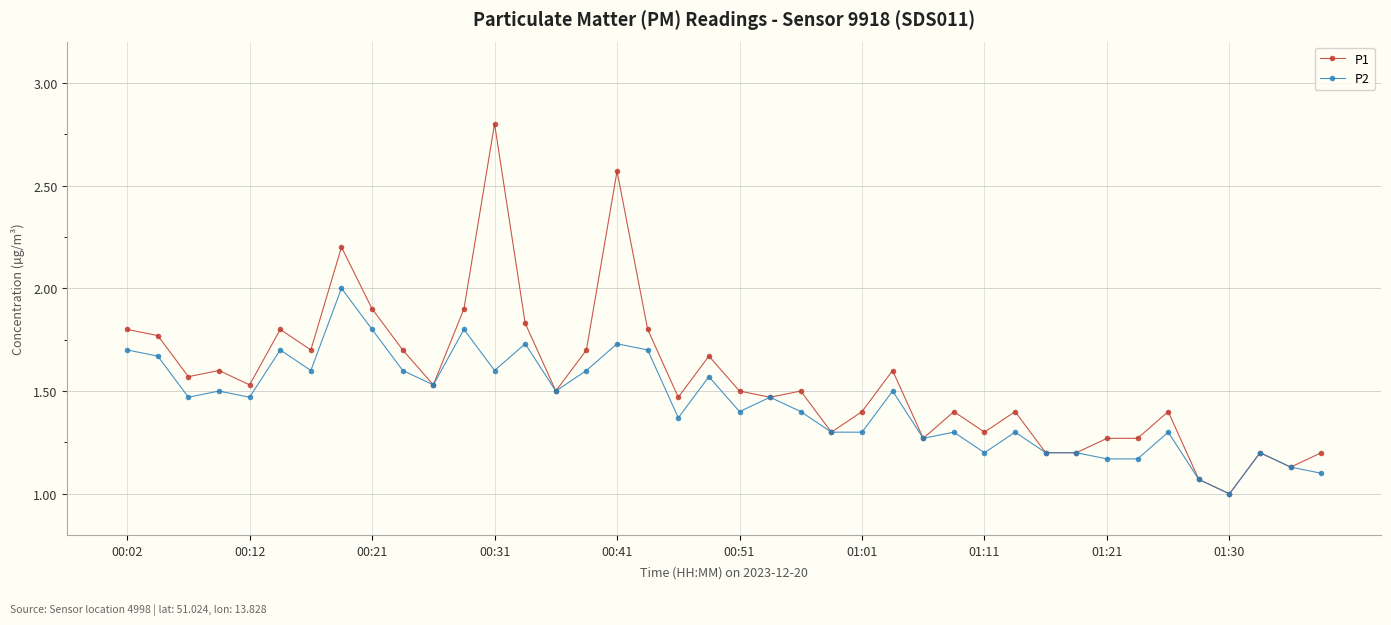

How many values in the P2 series exceed 1?

39